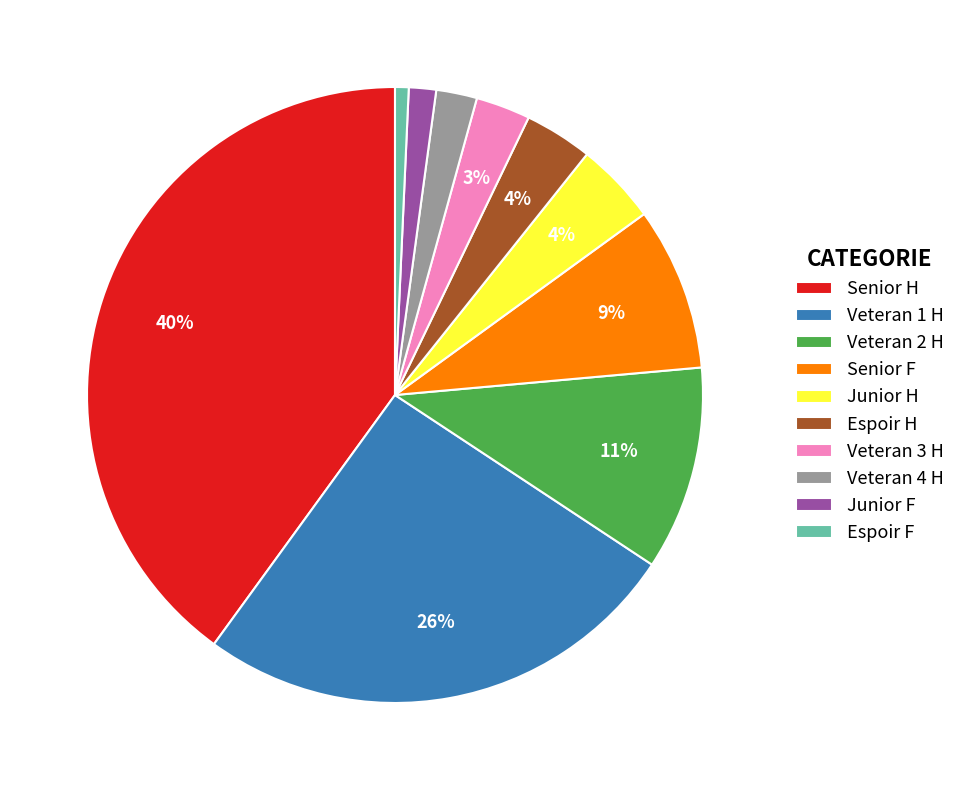

Which category has the biggest portion of the pie?

Senior H